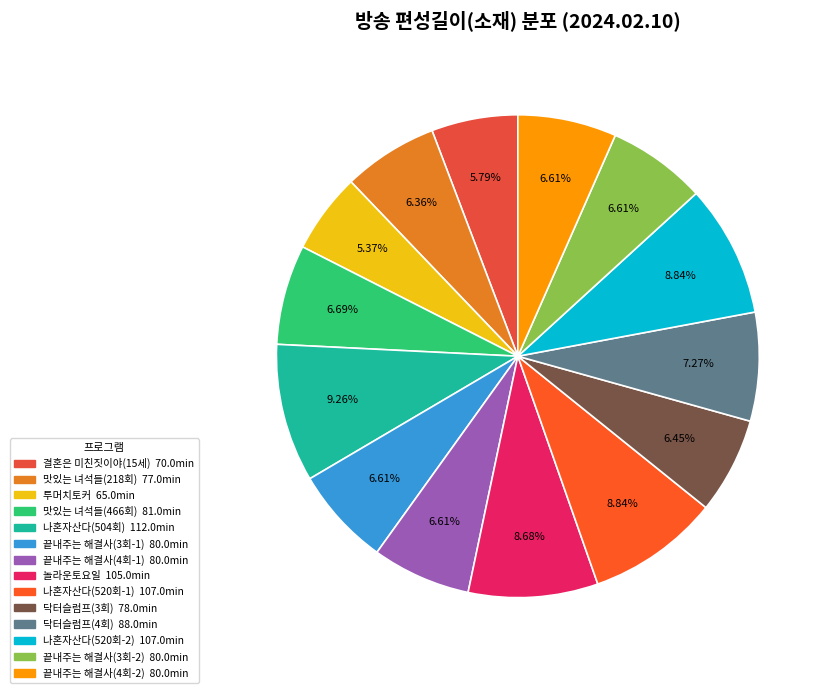

Is it true that 맛있는 녀석들(466회) is 7% of the pie?

True